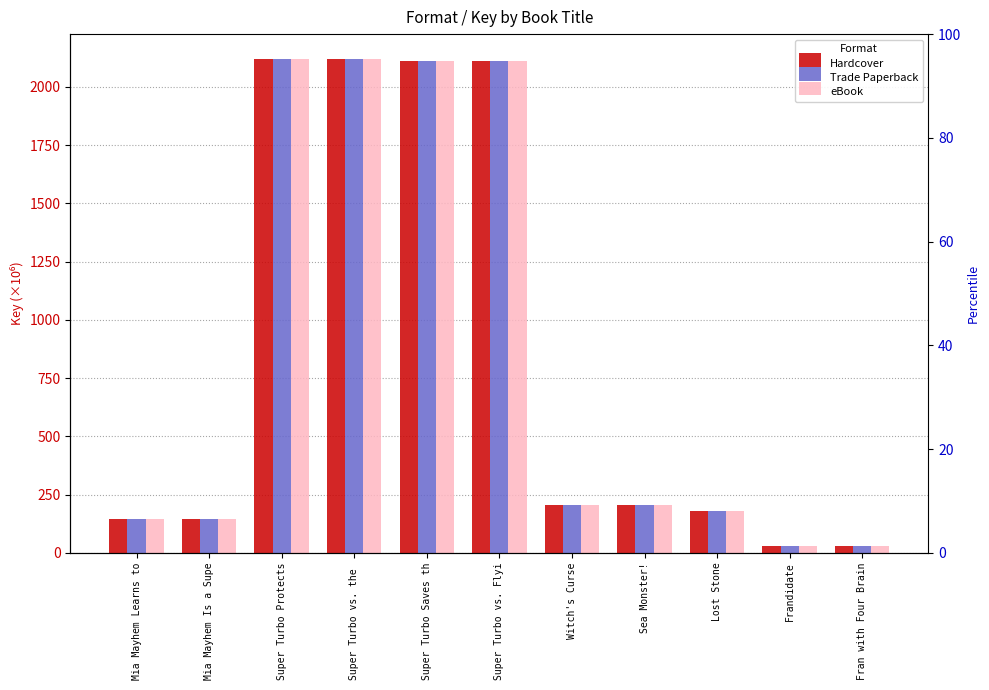

What is the sum of all eBook values?

9396.7